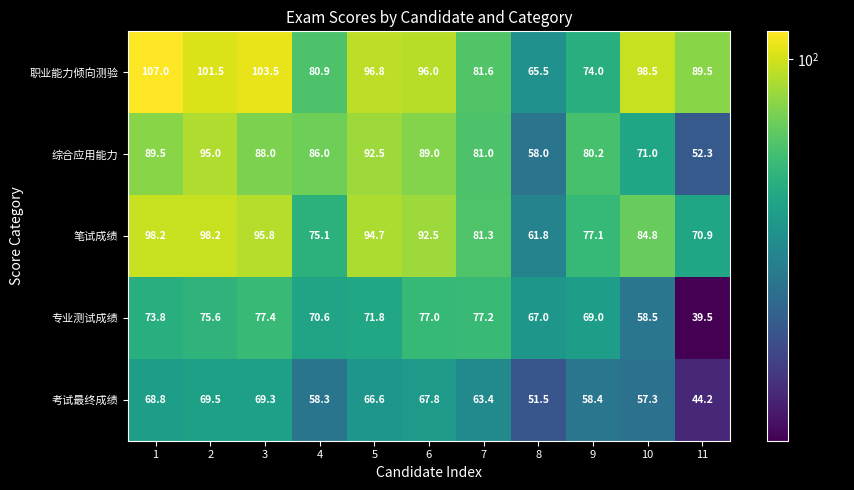

At which category does the chart reach its peak across all series?

1